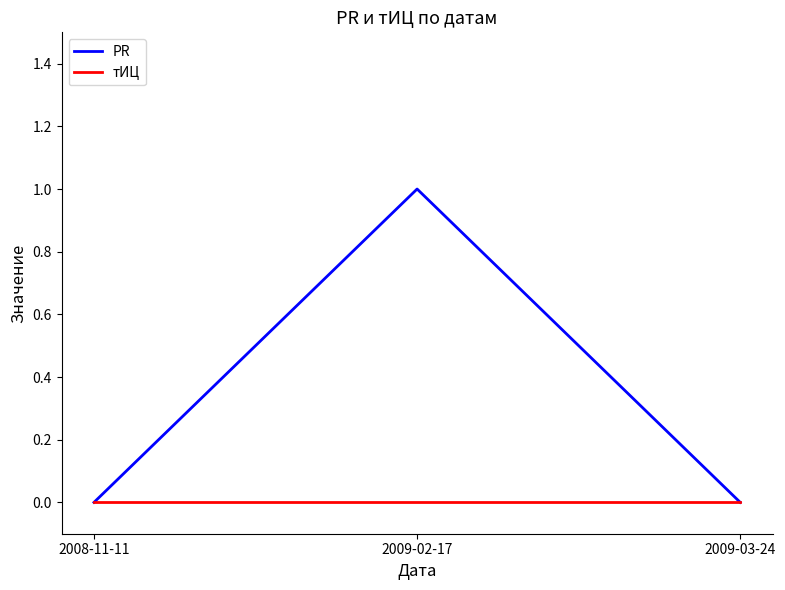

The value of PR at 2009-02-17 is 1. True or false?

True